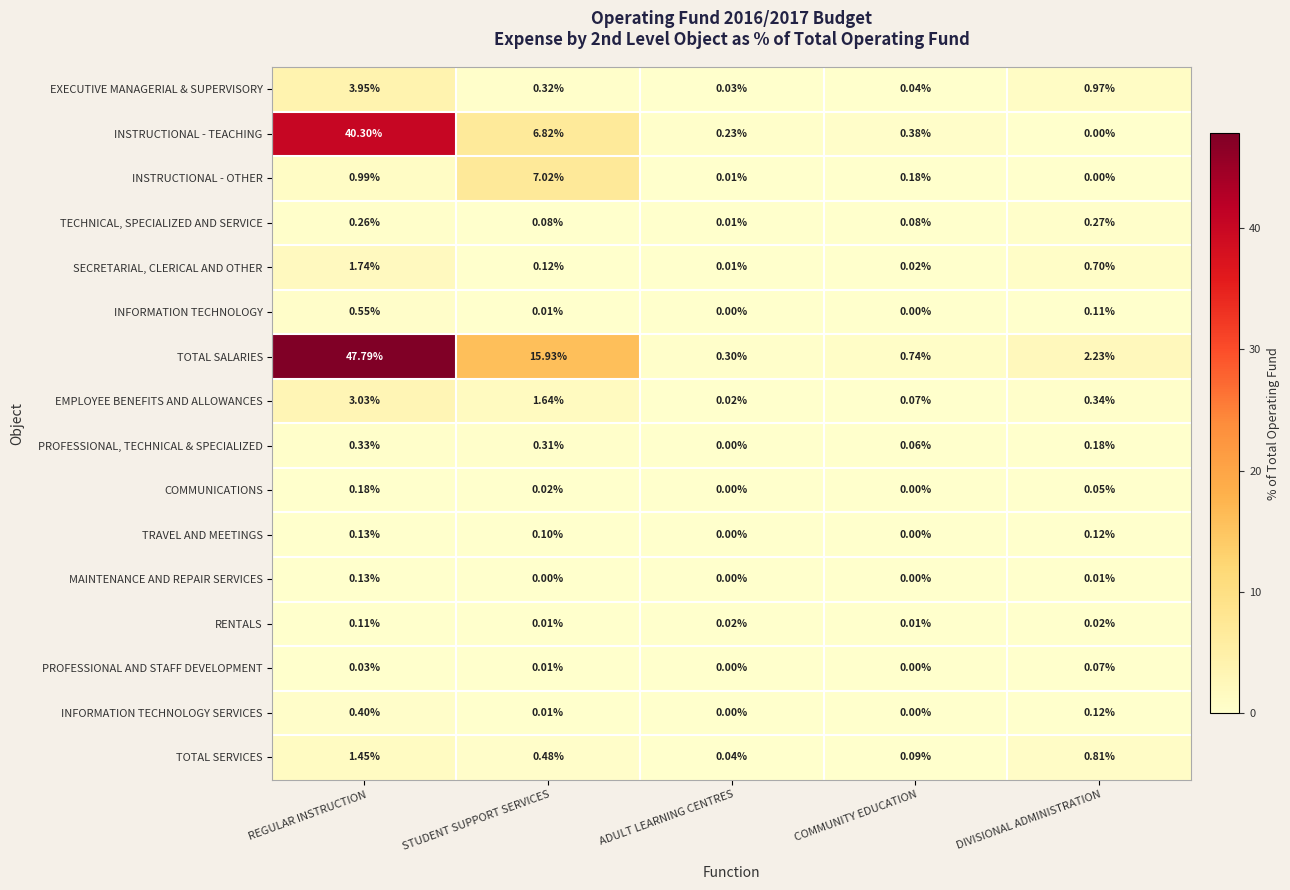

At which label does TOTAL SALARIES reach its minimum?

ADULT LEARNING CENTRES